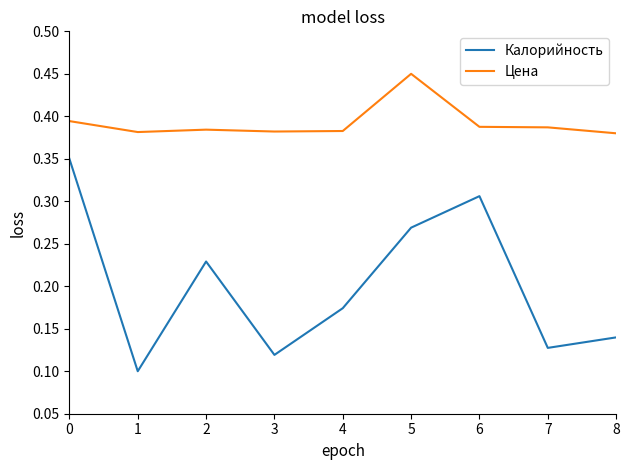

Count the Цена values in the range 0 to 1.

9